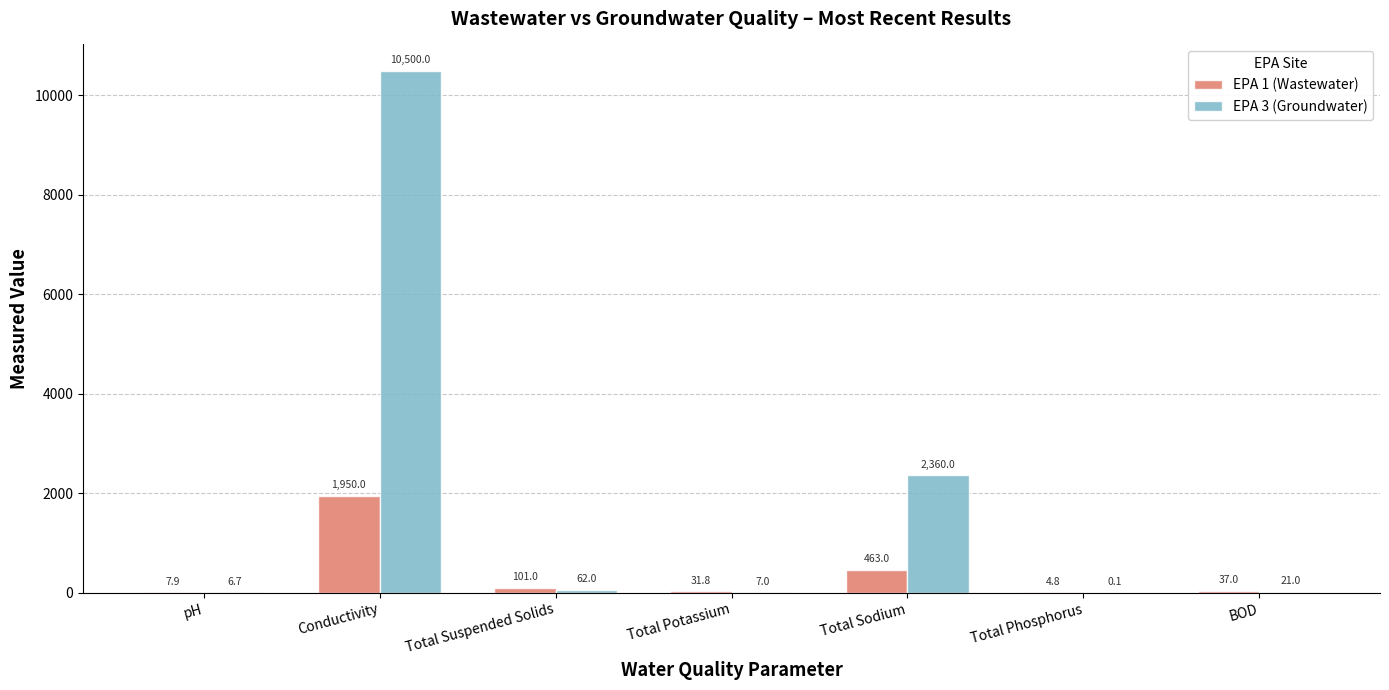

What is the sum of all EPA 3 (Groundwater) values?

12956.8